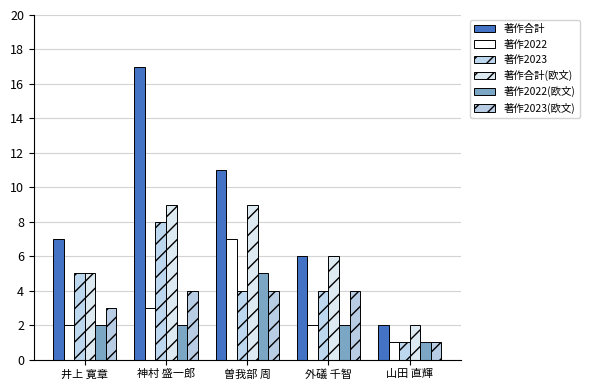

What is the lowest value of the 著作合計 series?

2